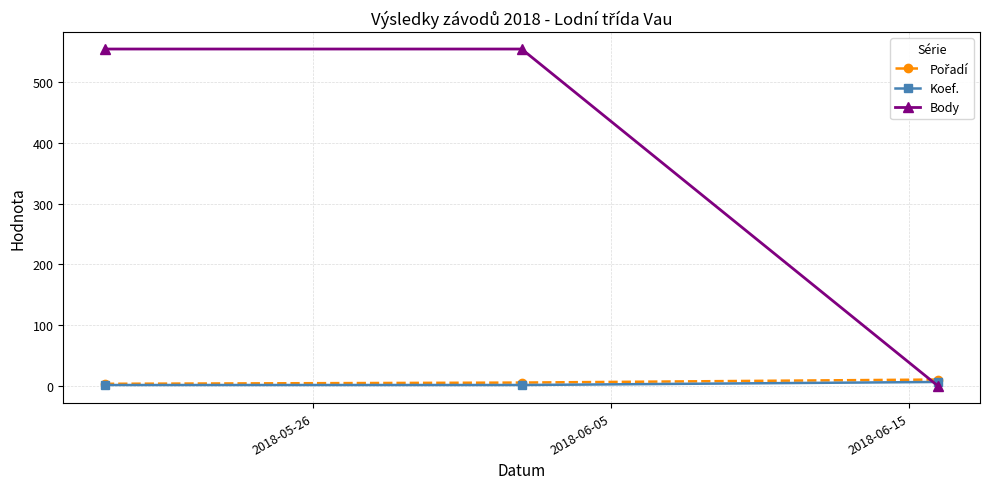

Which series has the largest range (max minus min)?

Body